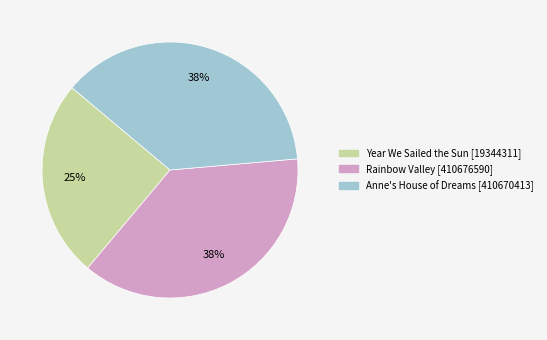

What is the ratio of the value at Anne's House of Dreams to the value at Rainbow Valley?

1.0